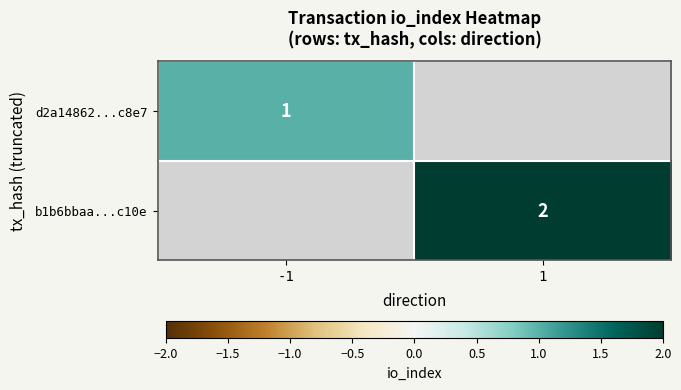

True or false: b1b6bbaa...c10e has a value of 2 at 1.

True